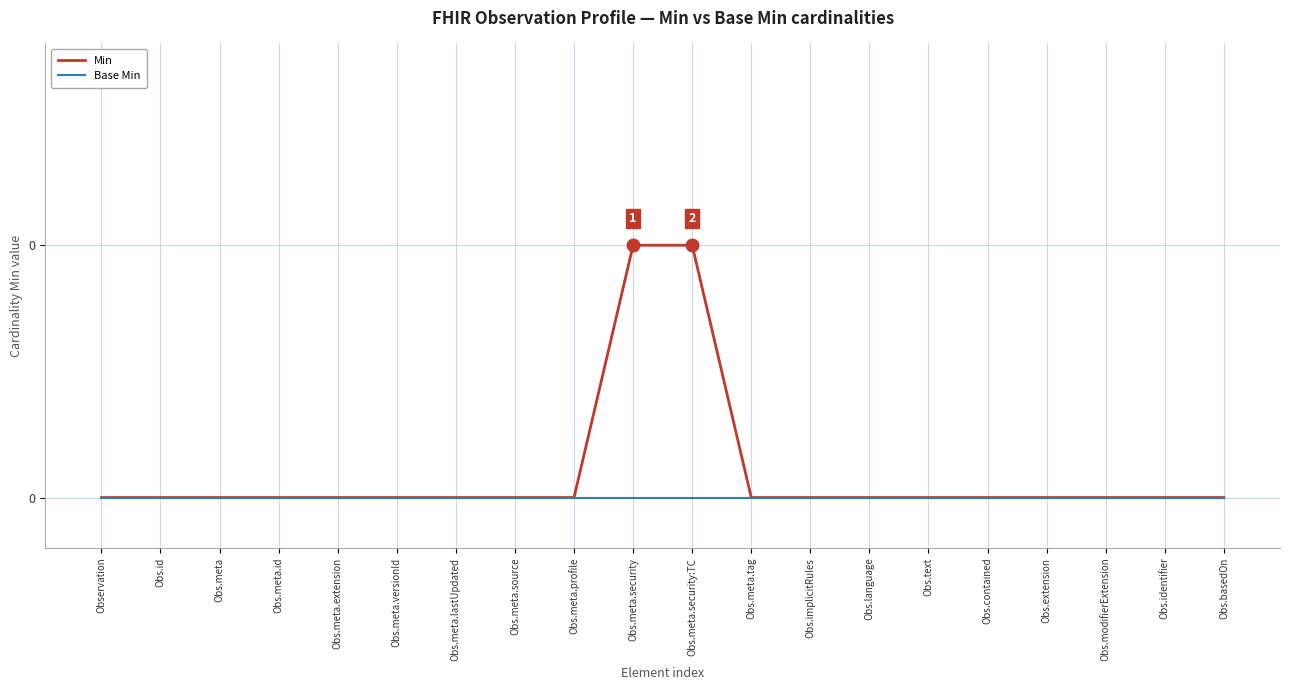

Where is Min nearest to the value 0?

Observation